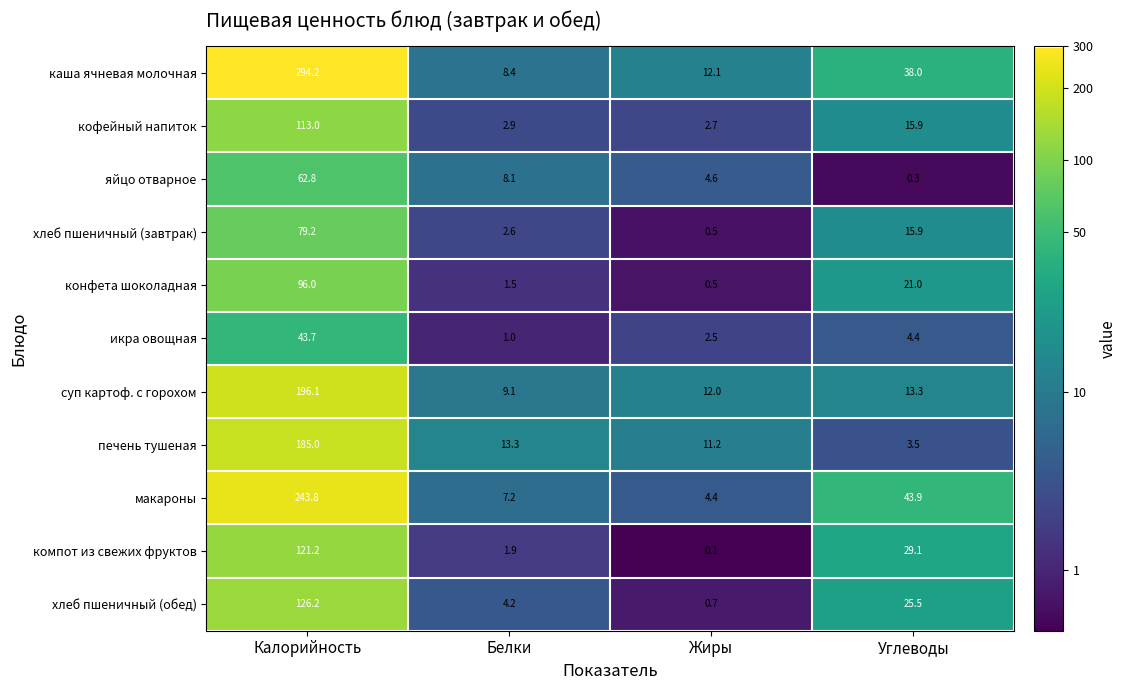

Read the конфета шоколадная value at Белки.

1.5